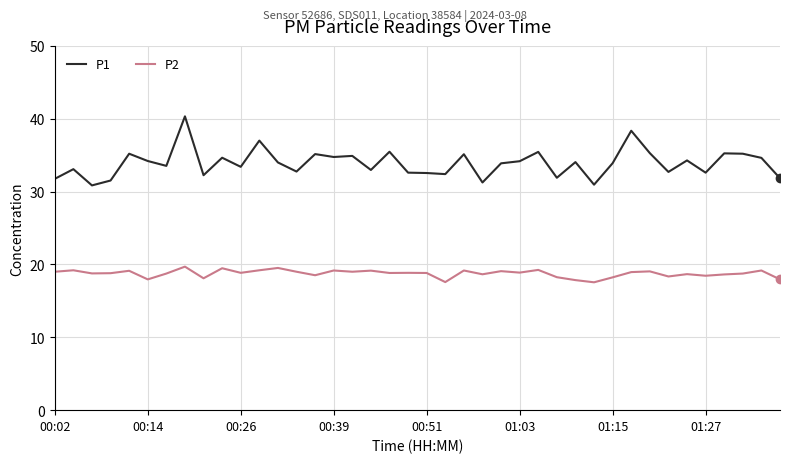

Does the chart display data point markers on the line(s)?

No